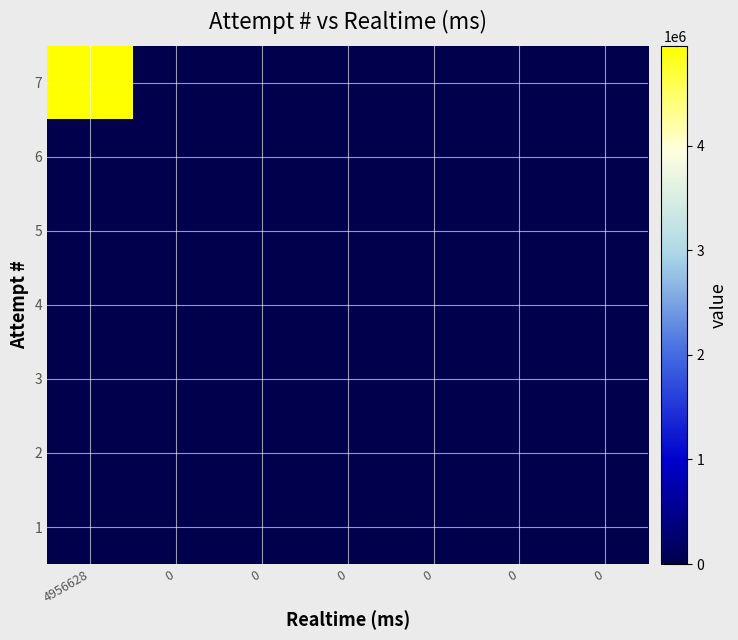

Between 4956628 and 0, which is larger?

4956628